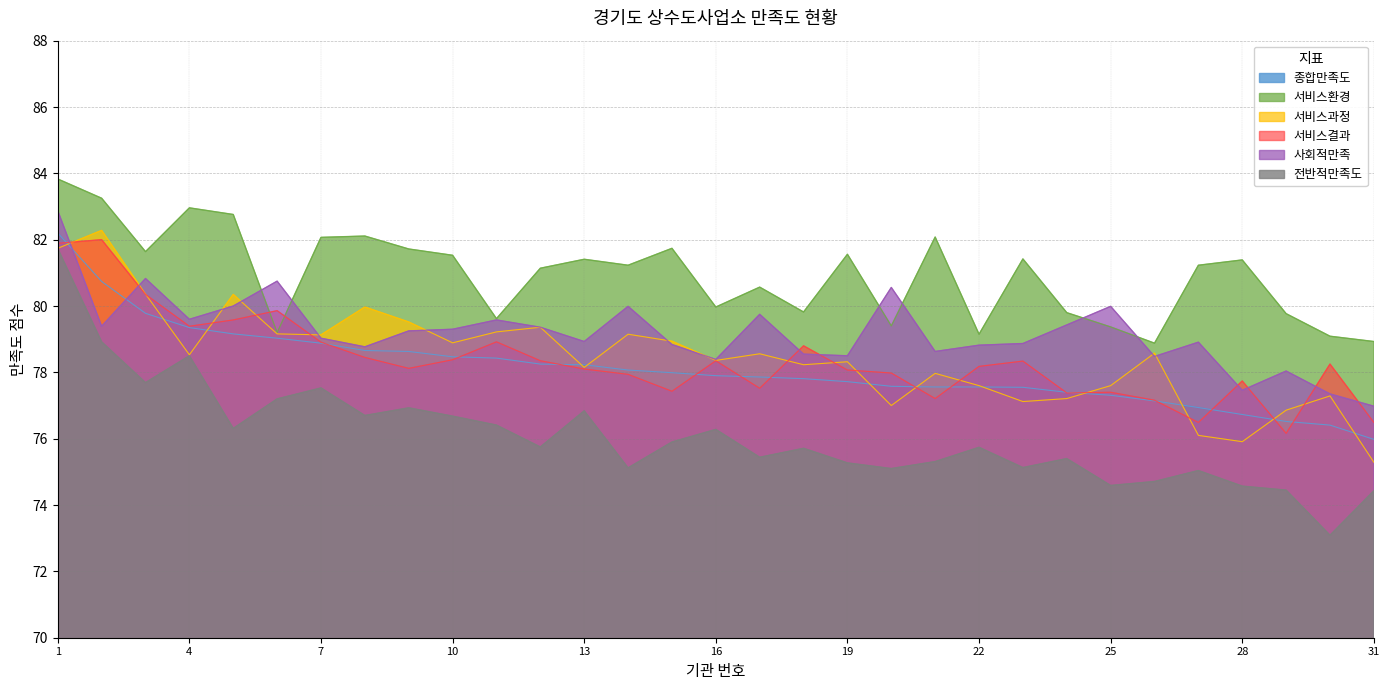

At which label is 서비스과정 closest to 78?

21